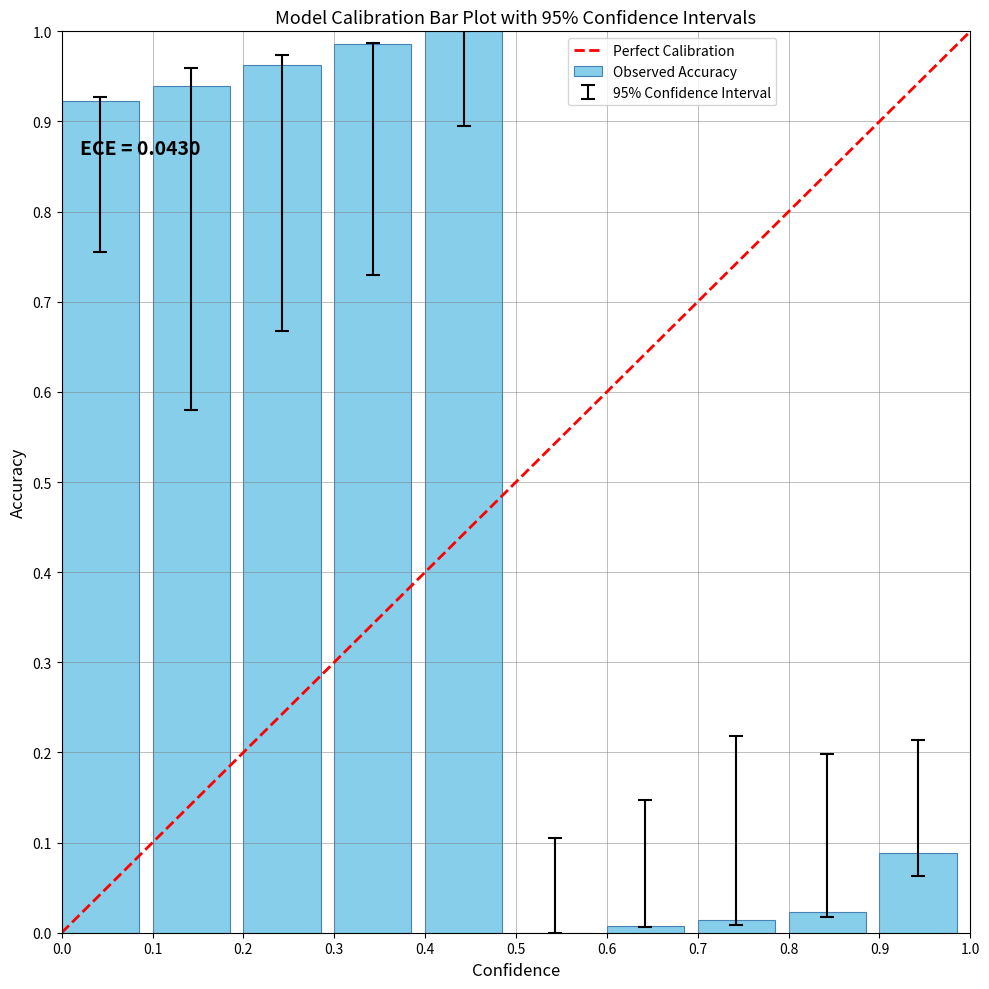

How many values are above zero?

9